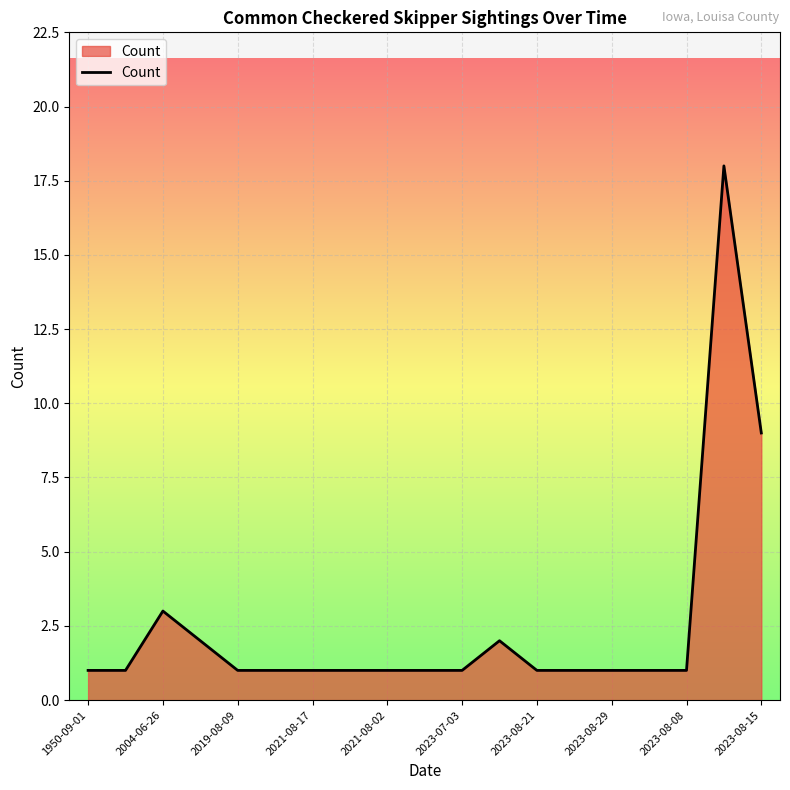

What is the greatest value displayed?

18